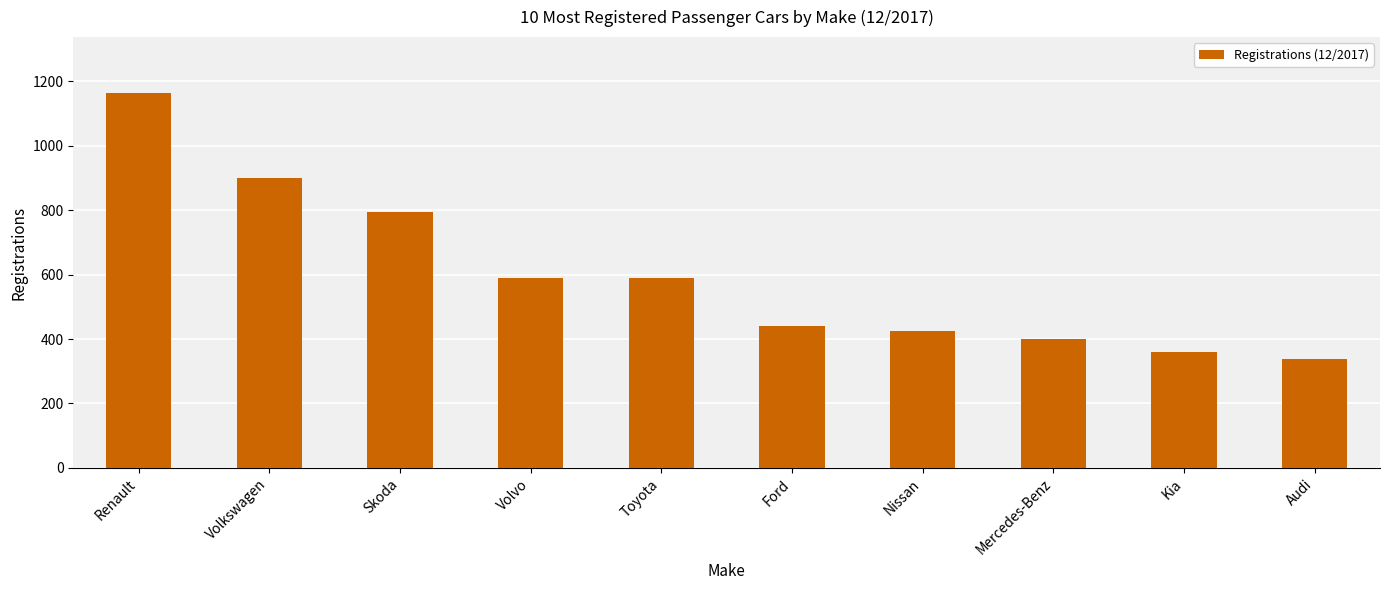

What is the label of the 10th bar from the right?

Renault